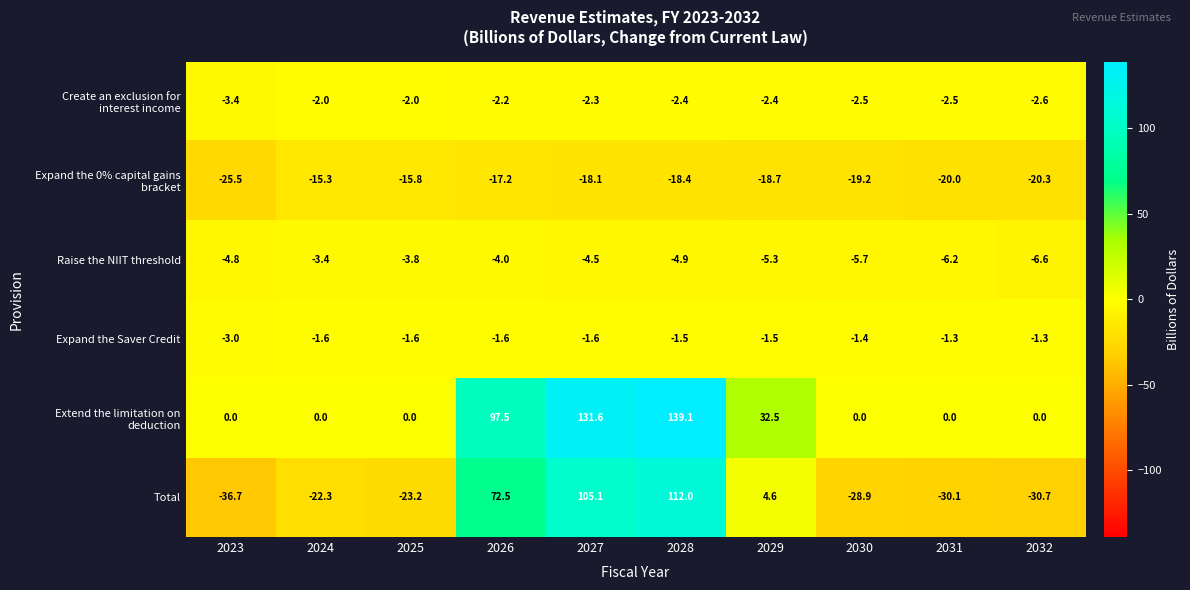

What is the difference between the highest and lowest values at 2029?

51.2